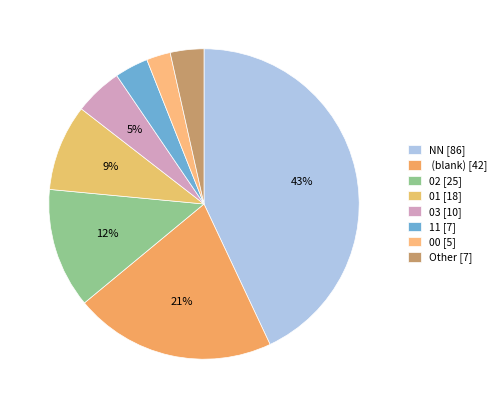

What is the smallest slice in the pie chart?

00 [5]